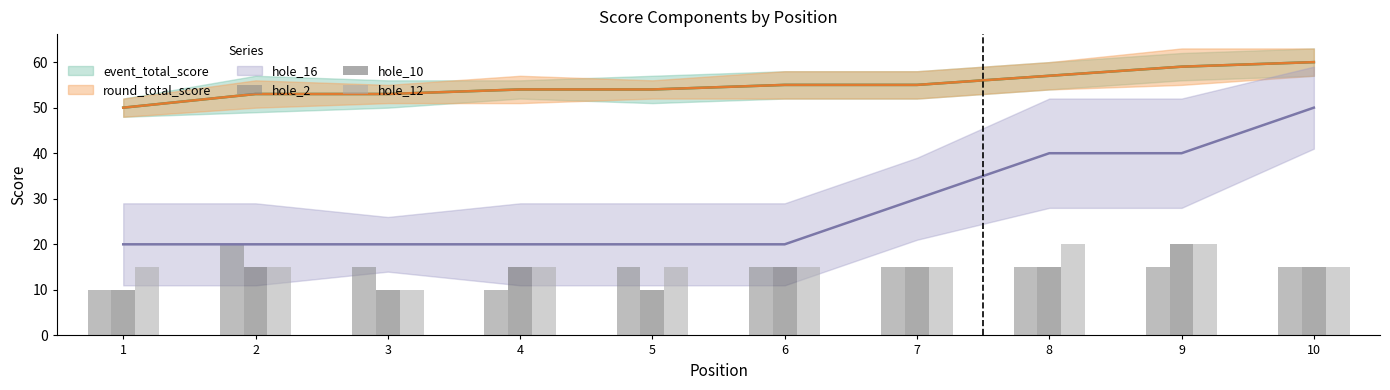

At which category is the sum across all series the highest?

9